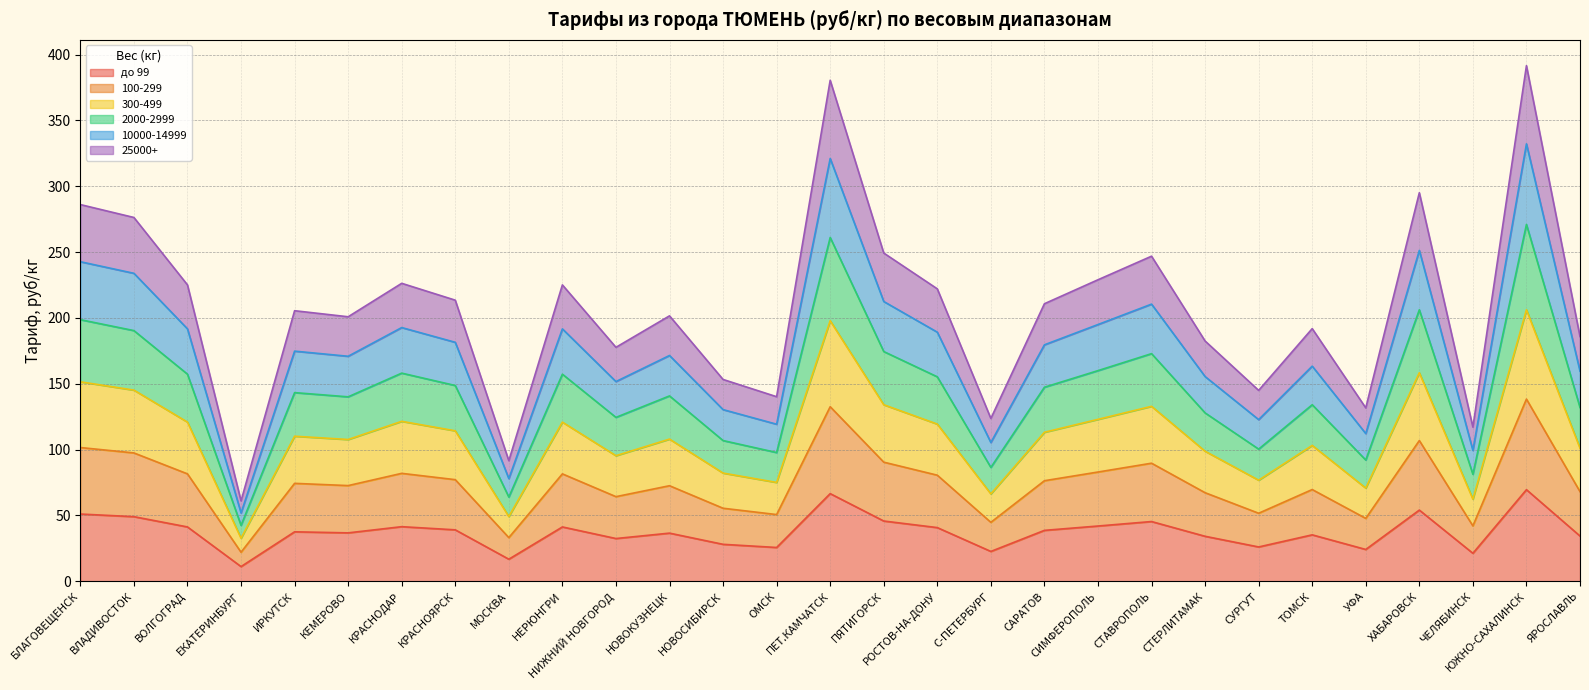

What is the highest value of the до 99 series?

69.6